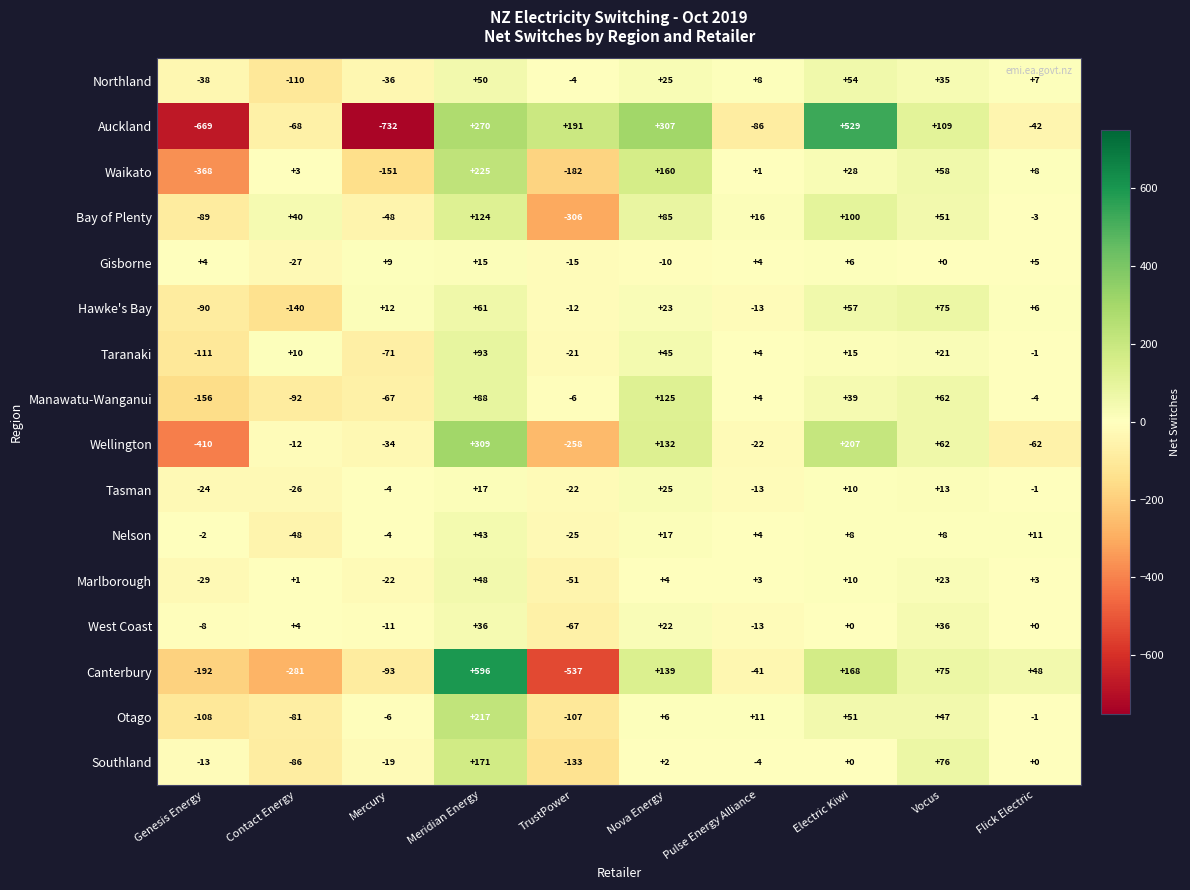

What is the sum of all Bay of Plenty values?

-30